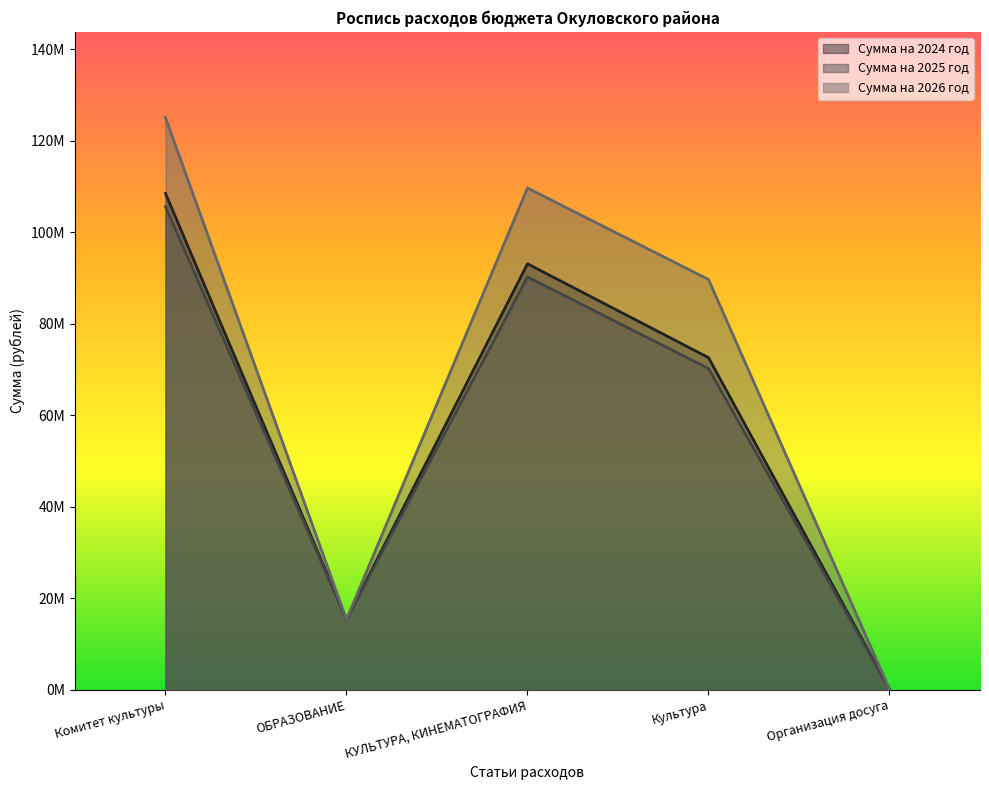

What is the difference between the second highest and minimum values in the Сумма на 2024 год series?

92975044.6